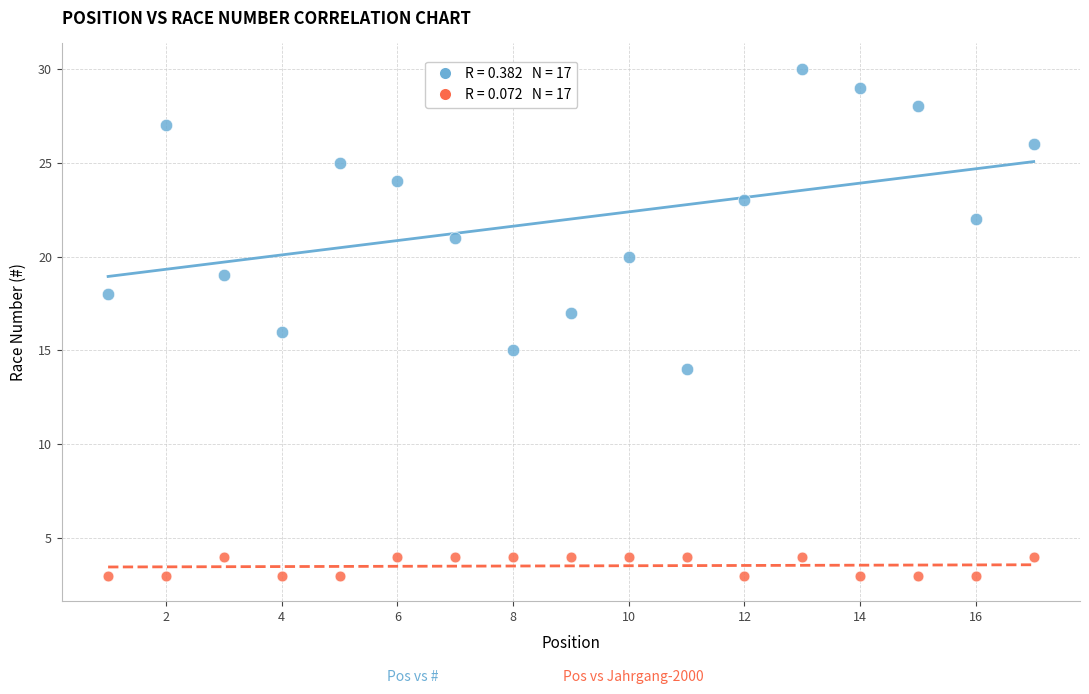

Across all data points, what is the range of Y values (max minus min)?

27